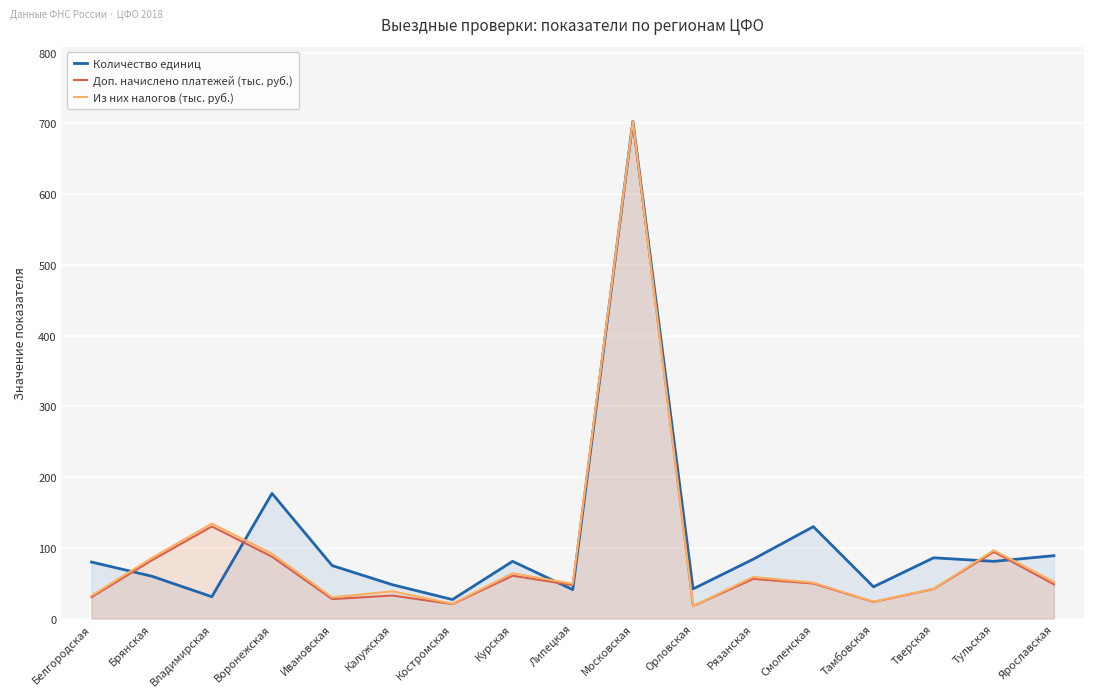

Reading left to right, list all the values displayed in this chart.

Количество единиц: 80.0	60.0	31.0	177.0	75.0	48.0	27.0	81.0	41.0	703.0	42.0	84.0	130.0	45.0	86.0	81.0	89.0
Доп. начислено платежей (тыс. руб.): 30.4	82.4	130.3	87.5	27.6	32.7	20.5	60.7	47.4	703.0	17.8	56.2	49.7	23.6	41.9	94.4	48.4
Из них налогов (тыс. руб.): 32.5	85.6	134.4	91.7	30.0	38.6	21.1	64.1	49.3	703.0	17.7	58.9	50.8	24.0	42.3	96.7	52.0